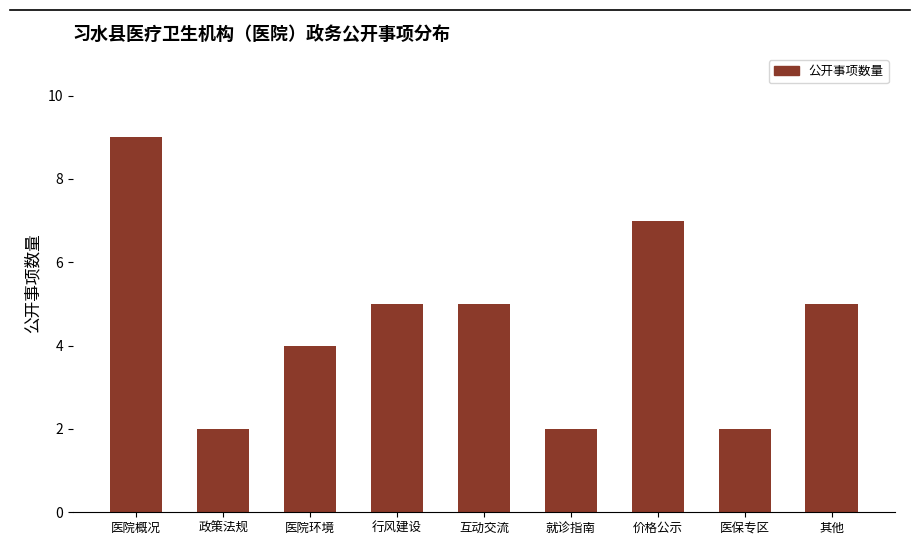

Between 价格公示 and 行风建设, which is larger?

价格公示